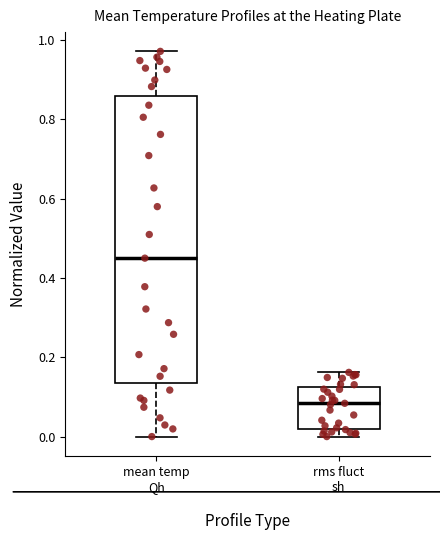

Which box has the lowest median line?

rms fluct sh